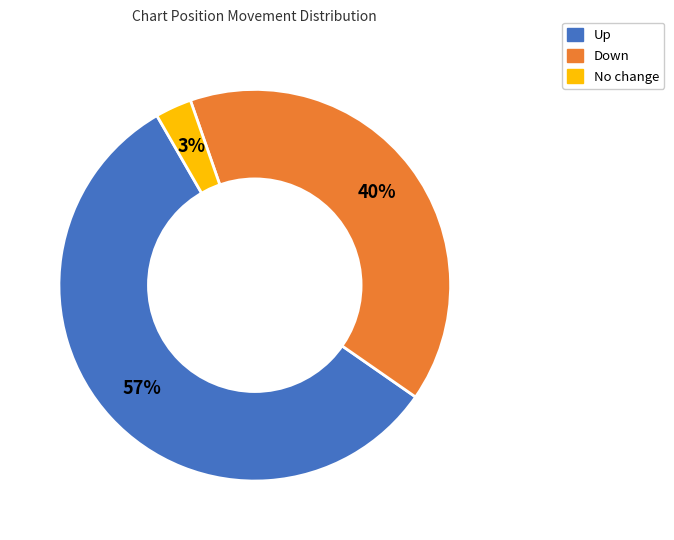

To the nearest percent, what is the average slice percentage?

33%